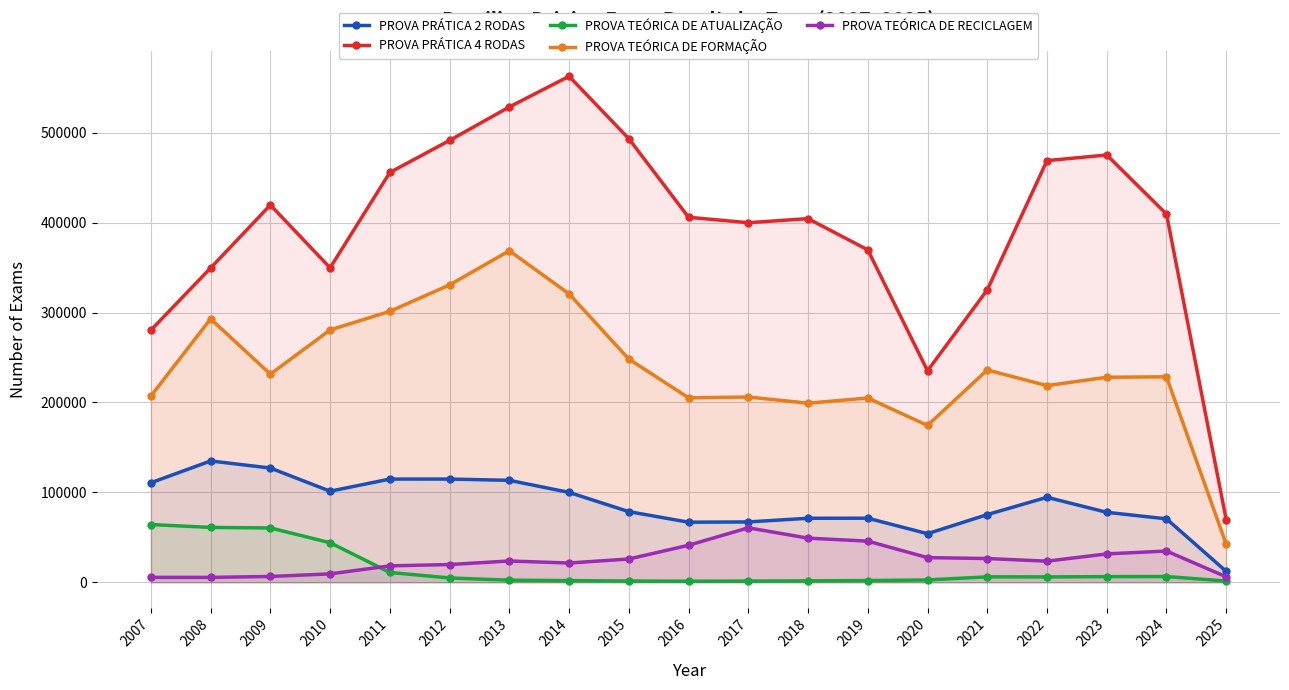

At which label does PROVA TEÓRICA DE FORMAÇÃO first exceed 228545?

2008